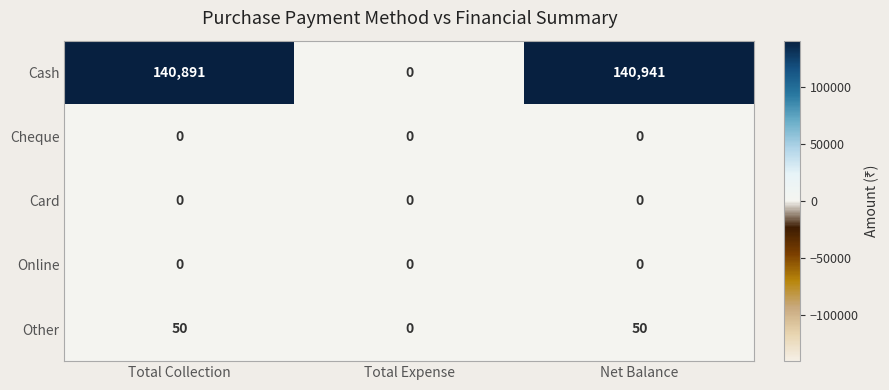

At how many categories does at least one series exceed 91978?

2